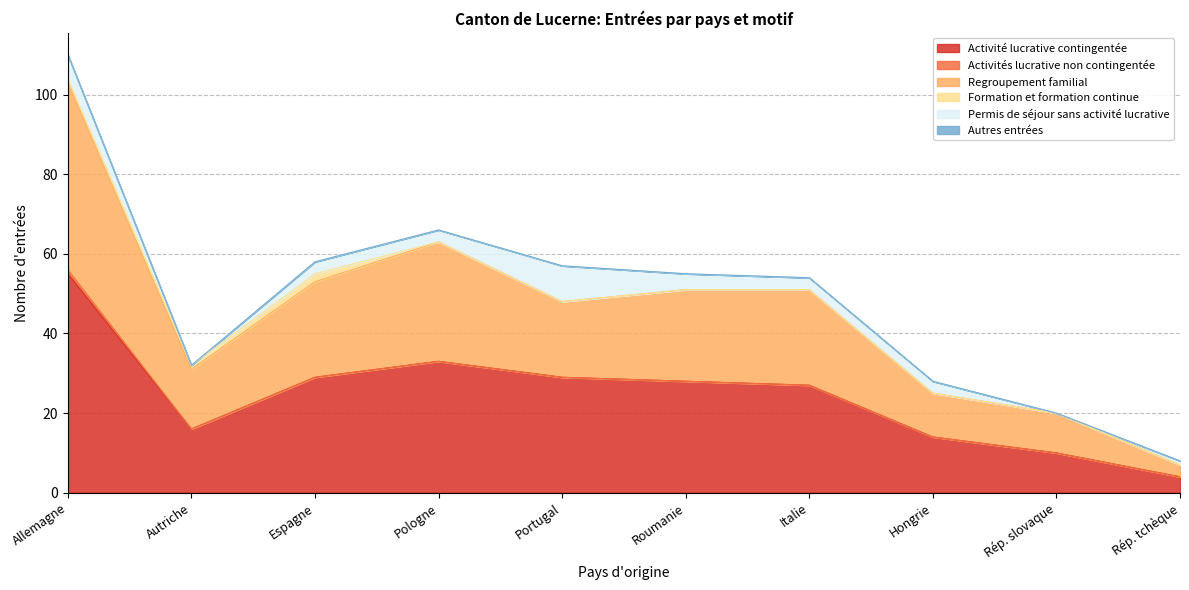

What is the value of the Activité lucrative contingentée point at the 6th from the left?

28